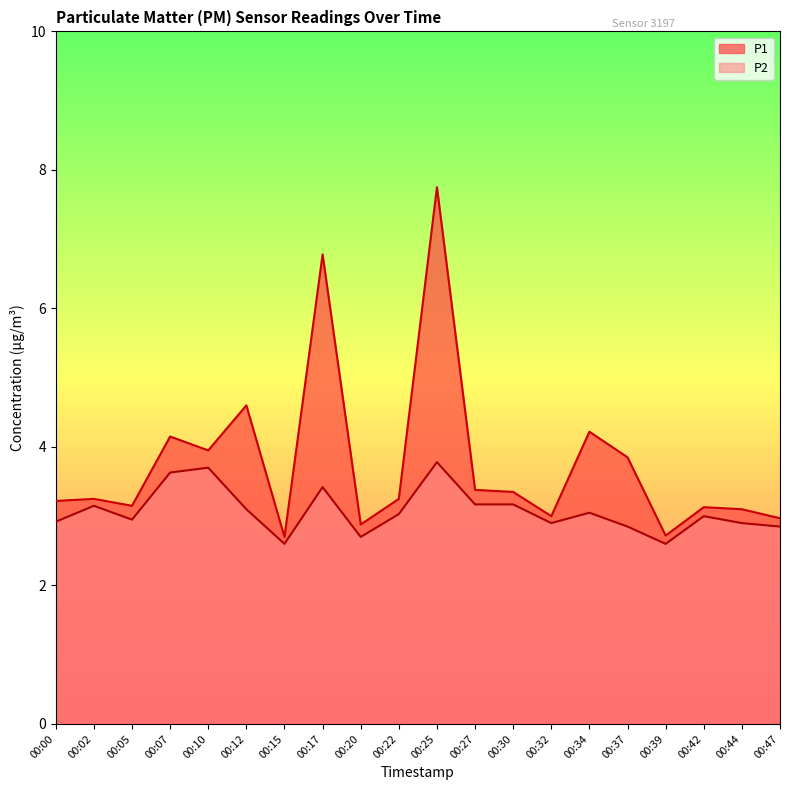

What is the minimum value for P2?

2.6